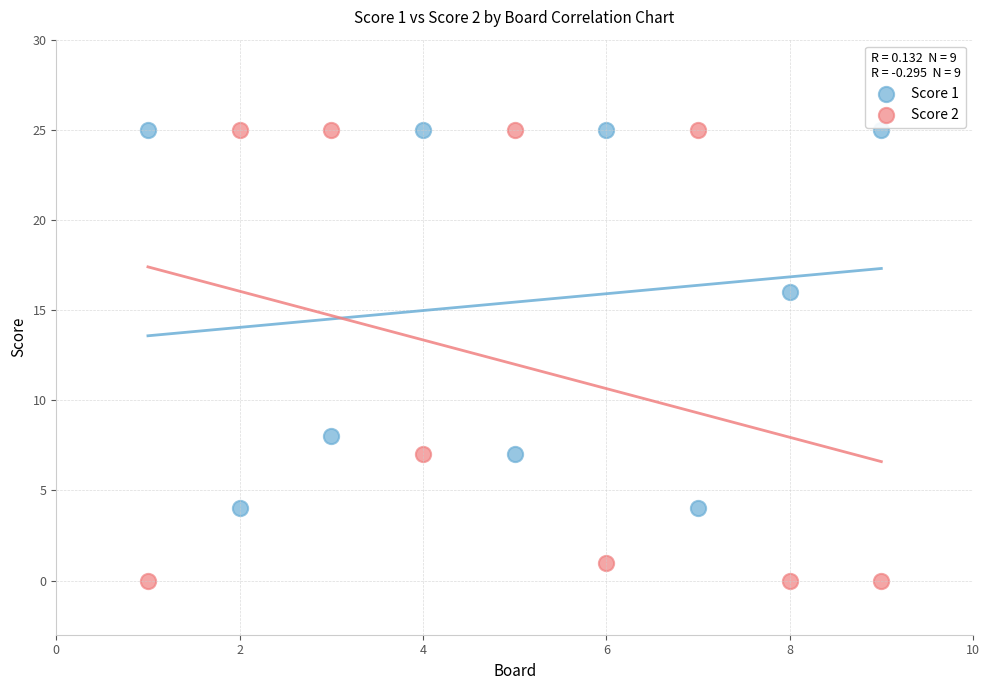

What are all the series names shown in the legend?

Score 1, Score 2